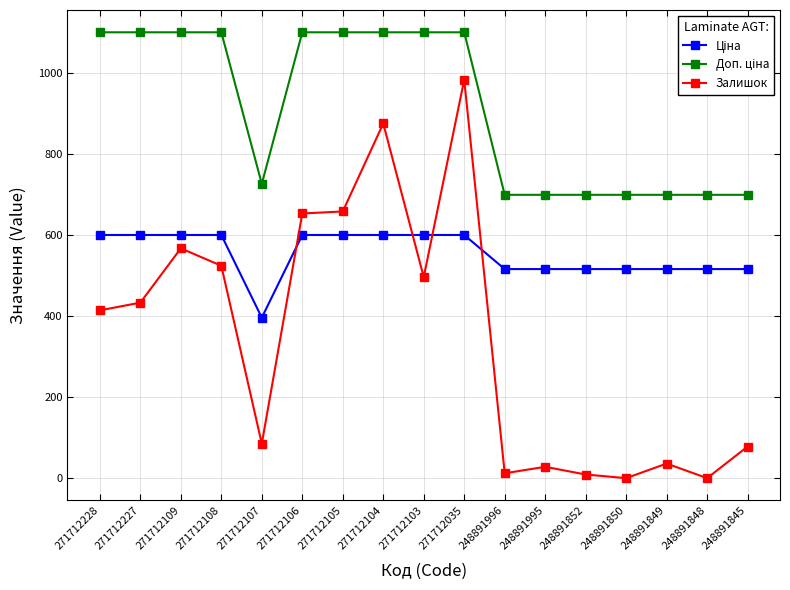

At which category is the sum across all series the highest?

271712035